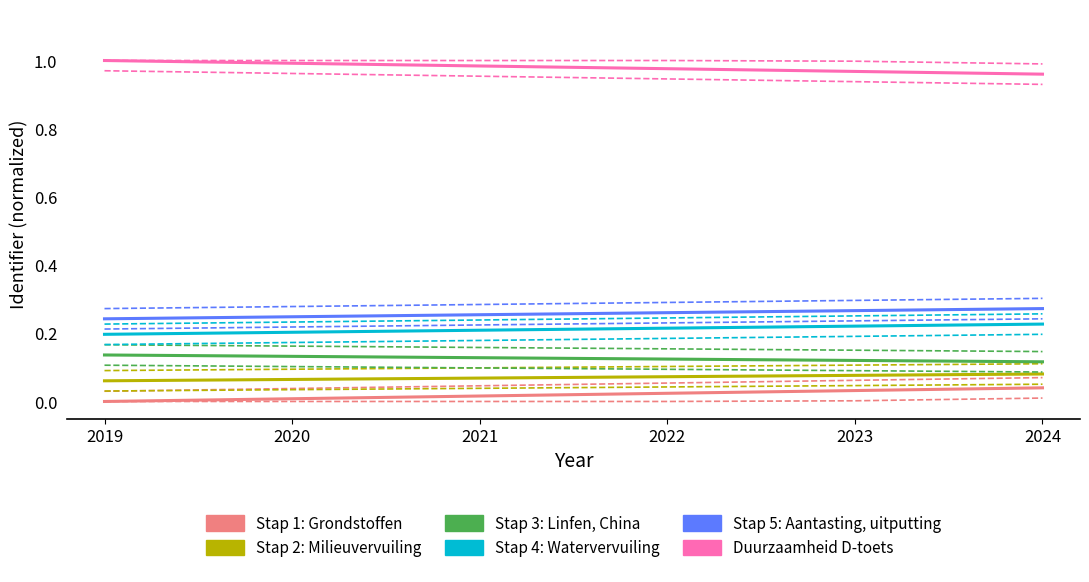

True or false: Duurzaamheid D-toets and Stap 5: Aantasting, uitputting cross at least once.

False